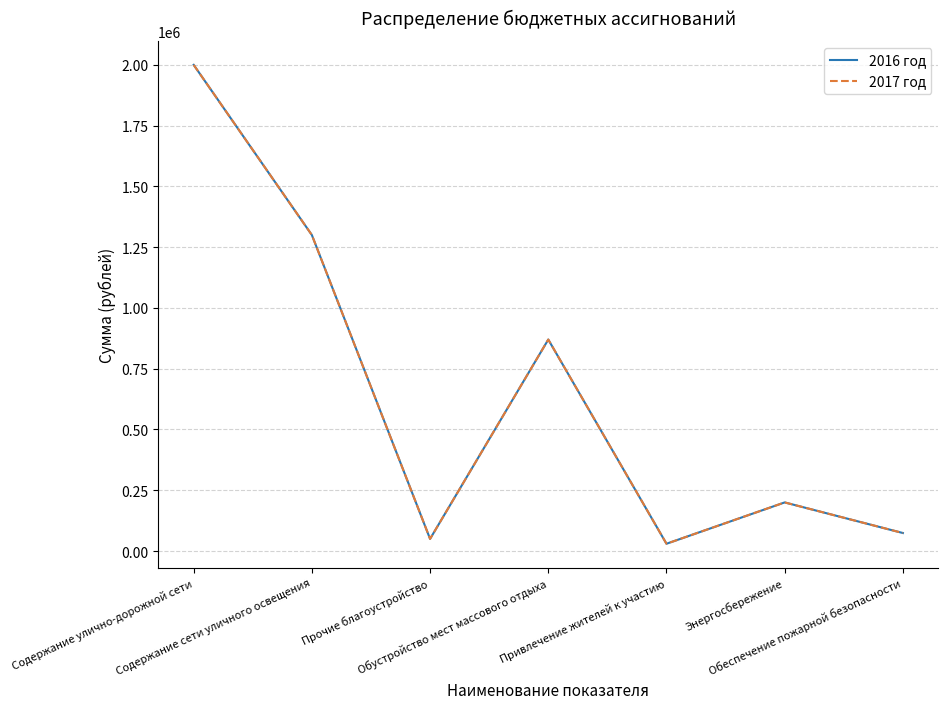

Which has a higher value, Содержание улично-дорожной сети or Обеспечение пожарной безопасности?

Содержание улично-дорожной сети